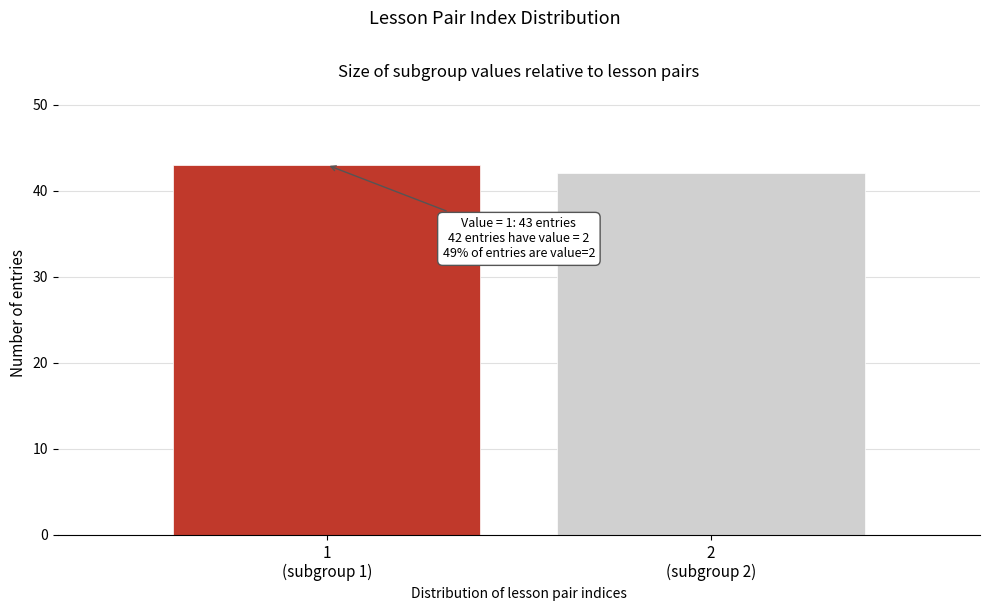

Reading right to left, what are all the values shown in this chart?

42	43